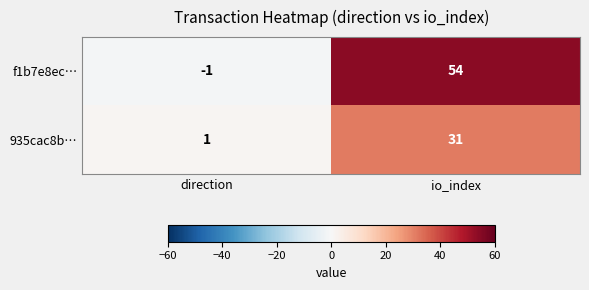

What is the sum of all 935cac8b… values?

32